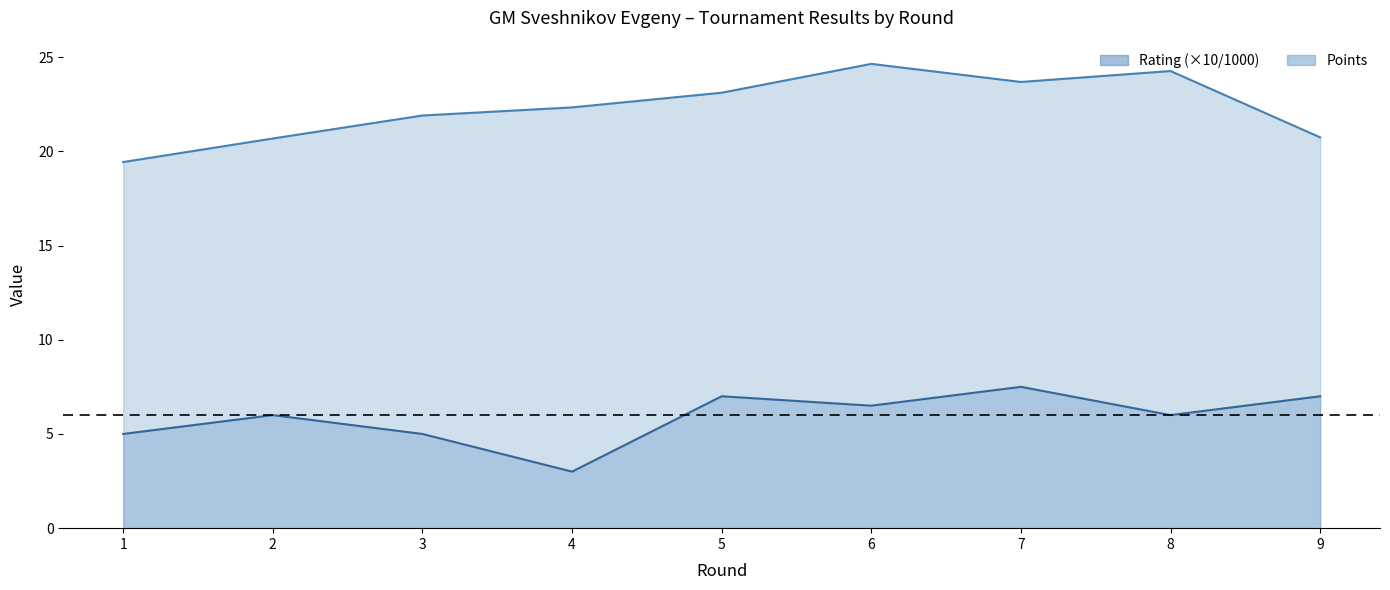

What is the difference between the maximum and minimum values in the Rating (×10/1000) series?

5.2